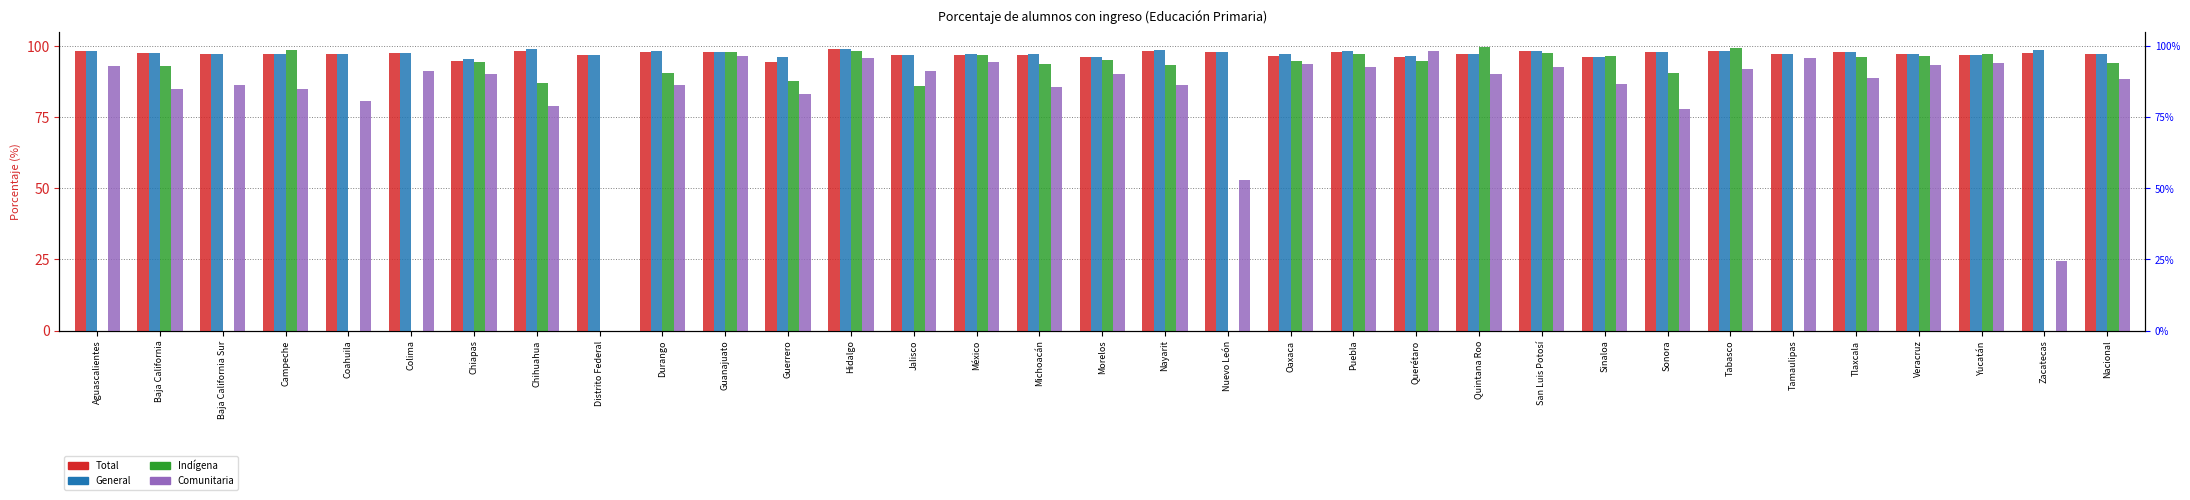

What is the label of the 10th bar from the right?

San Luis Potosí